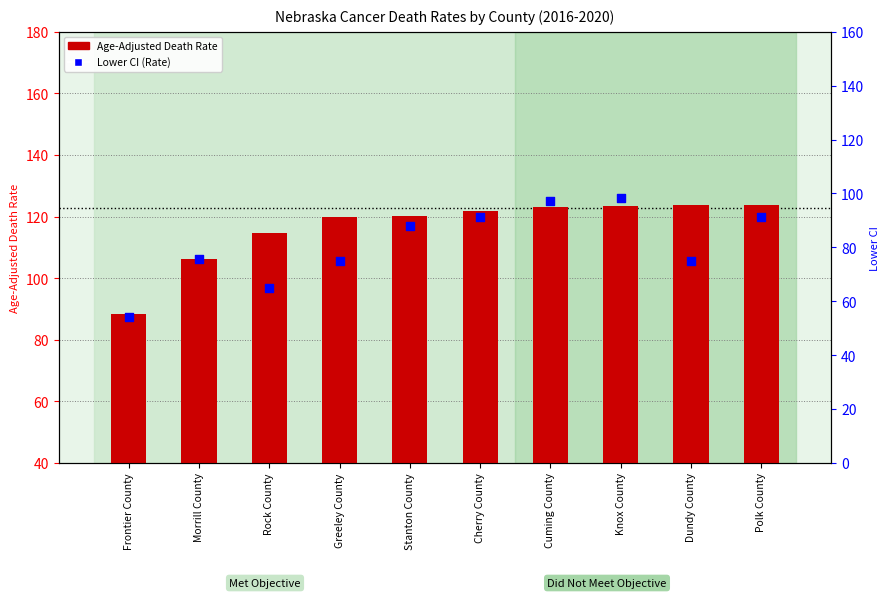

At which category is the sum across all series the highest?

Knox County